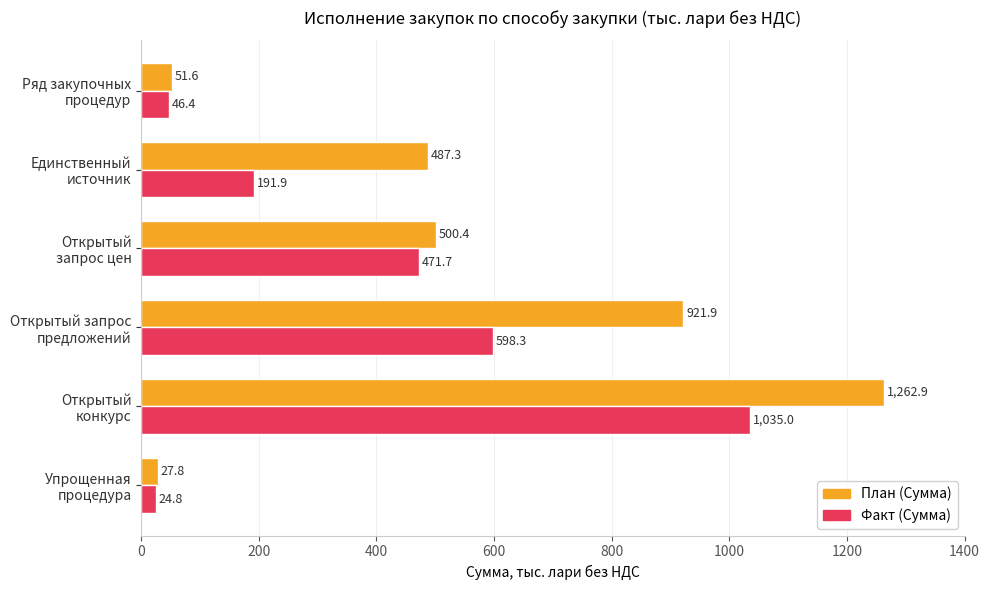

List the series in order of their overall mean, highest first.

План (Сумма), Факт (Сумма)